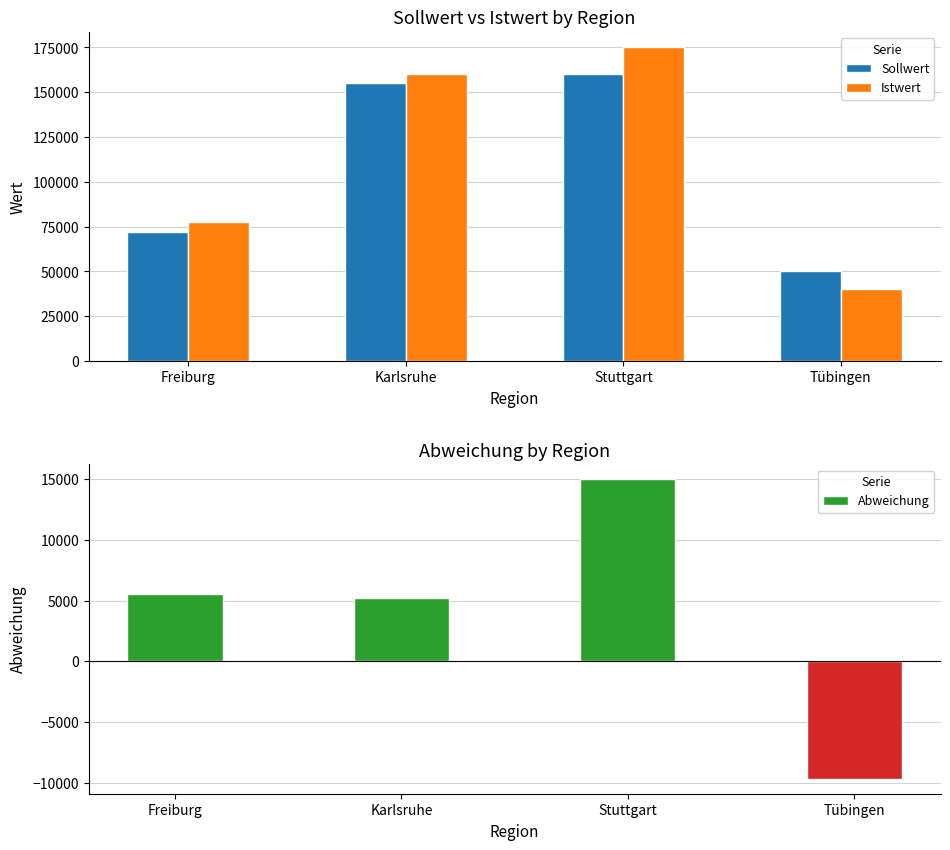

How many groups of bars are there?

4